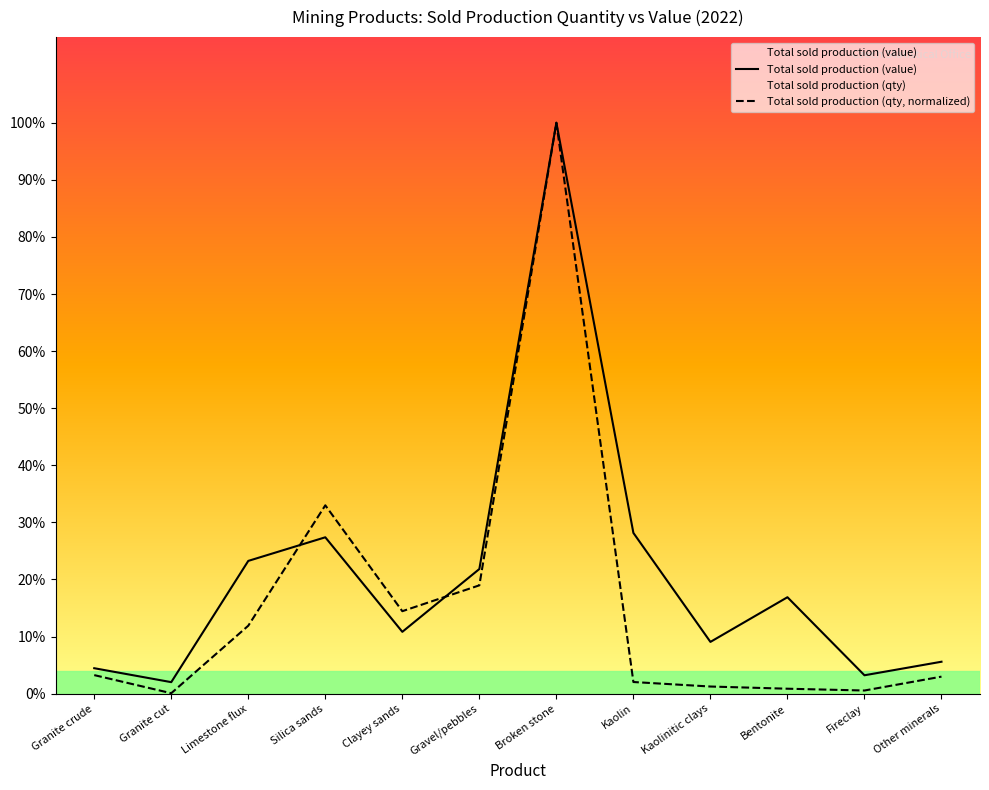

True or false: Total sold production (qty) has a value of 102184.4 at Bentonite.

False